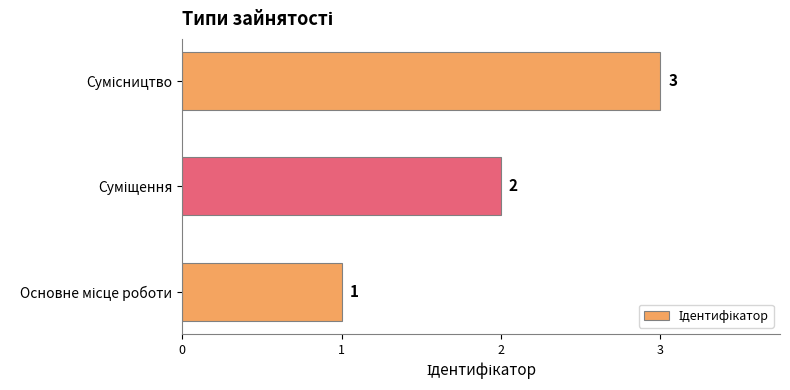

Are the bars horizontal?

Yes